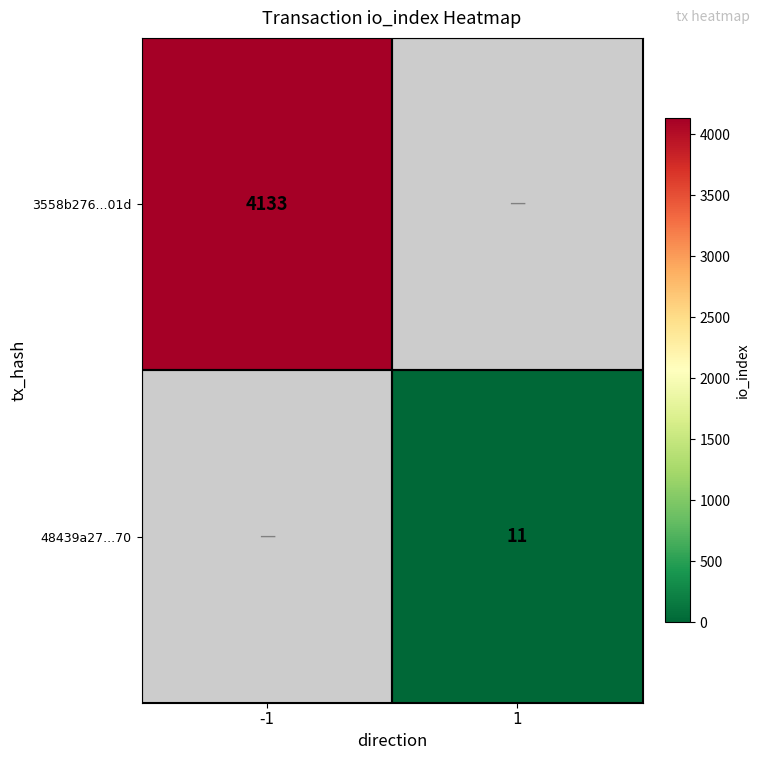

The 3558b276...01d series shows 4133 at -1. True or false?

True